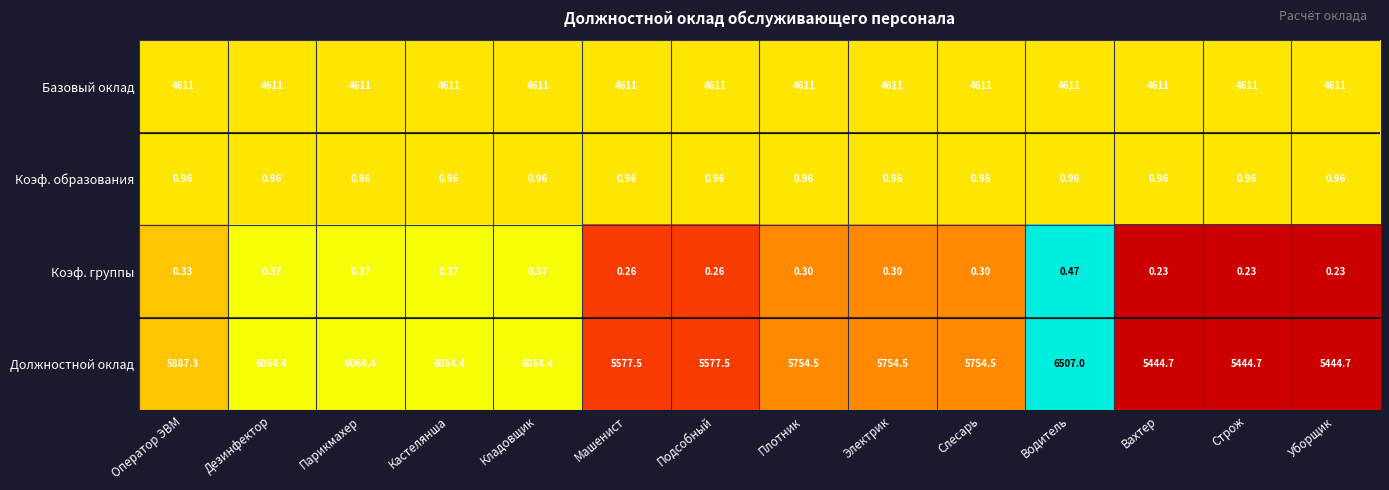

Which series has the largest total across all categories?

Должностной оклад